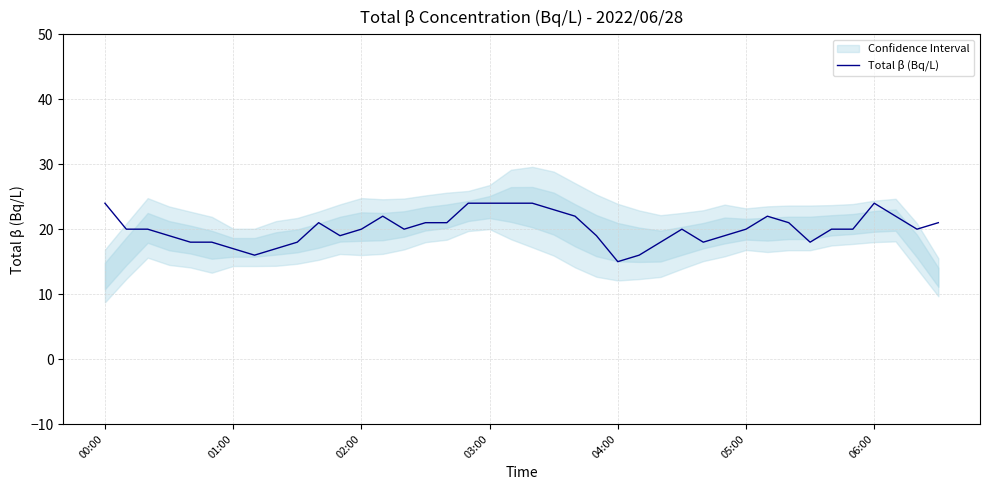

At which category does the chart reach its peak across all series?

00:00